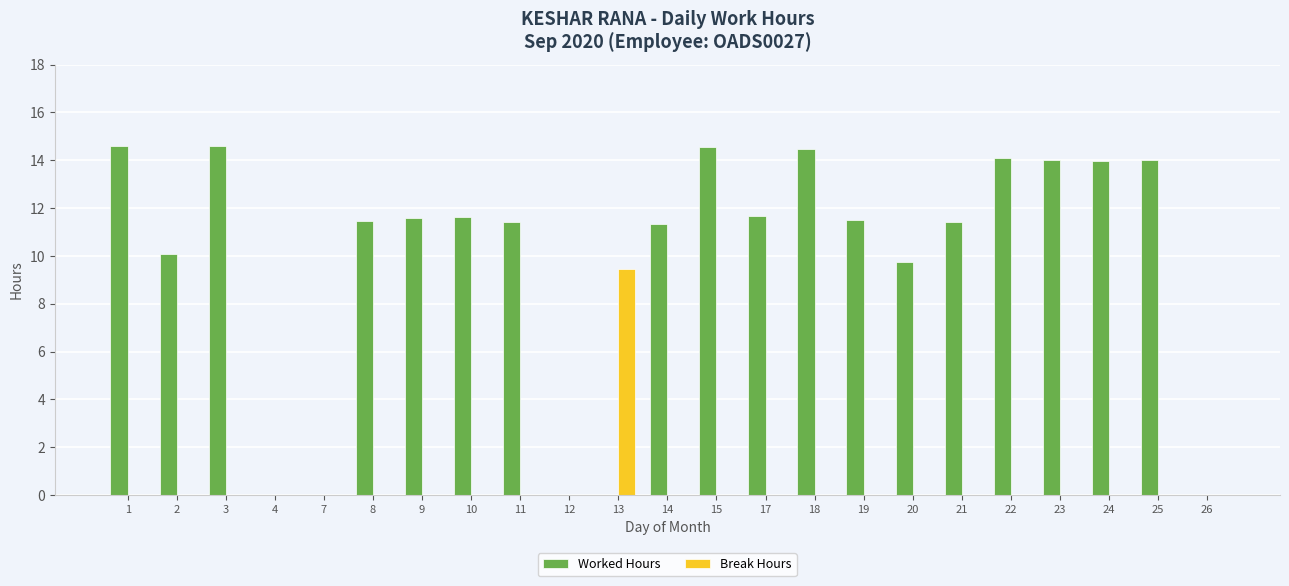

The Worked Hours series shows 4.8 at 7. True or false?

False